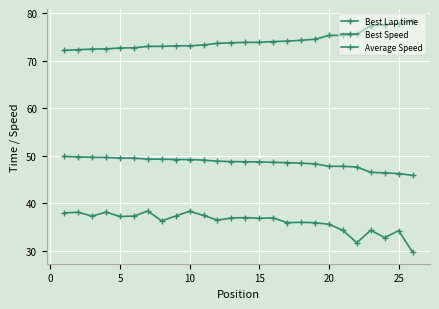

Count the number of categories in the chart.

26